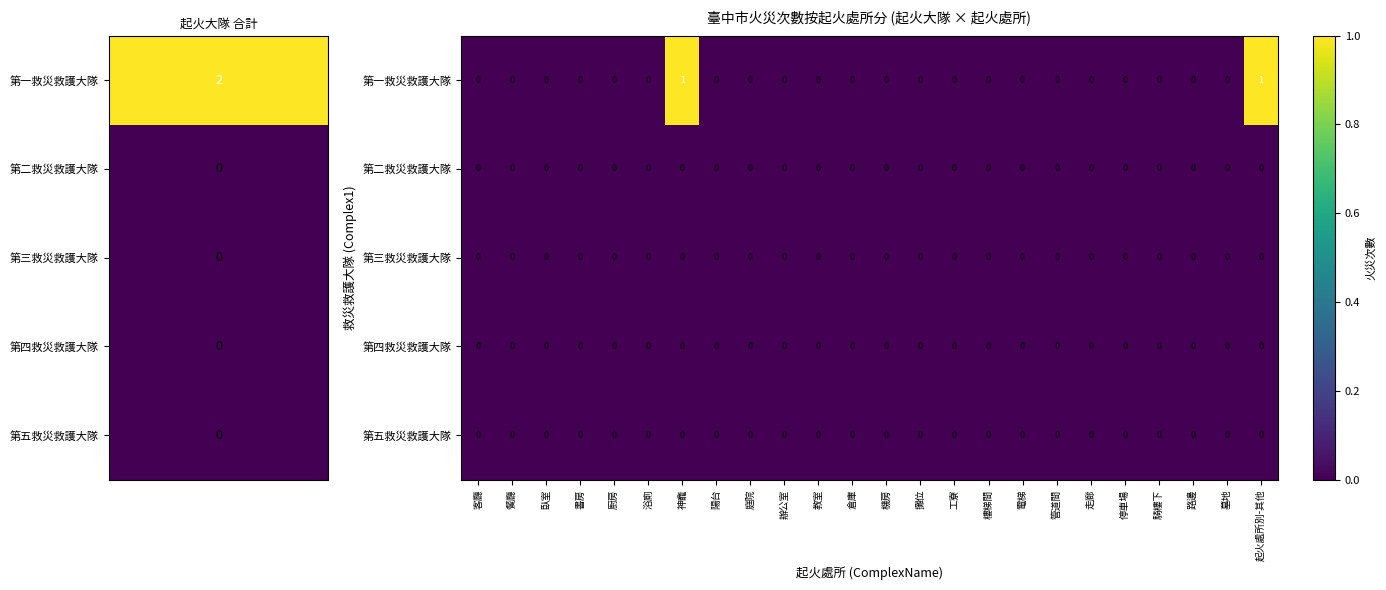

How many 第一救災救護大隊 values are between 0 and 1?

24